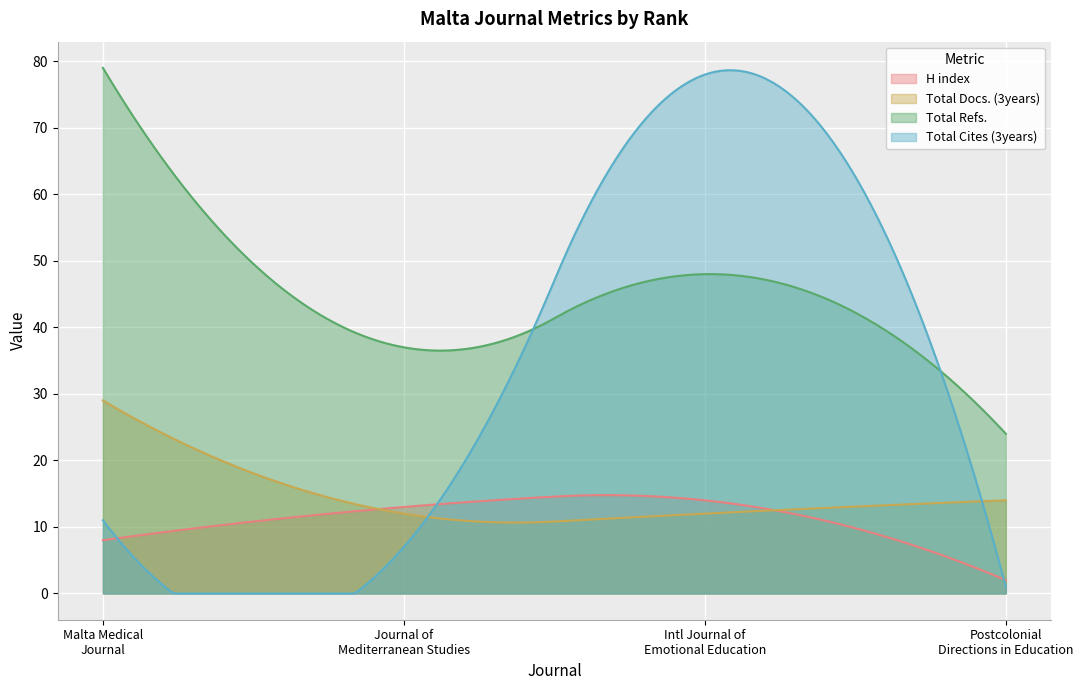

What is the difference between the maximum and minimum values in the Total Refs. series?

55.0